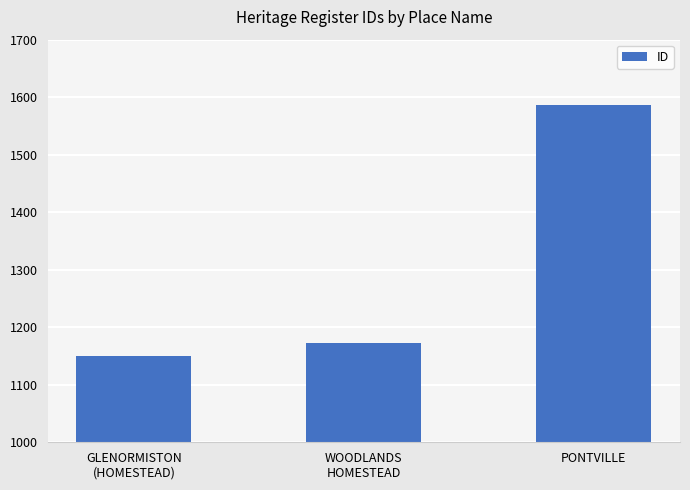

At which category does the chart reach its minimum across all series?

GLENORMISTON
(HOMESTEAD)